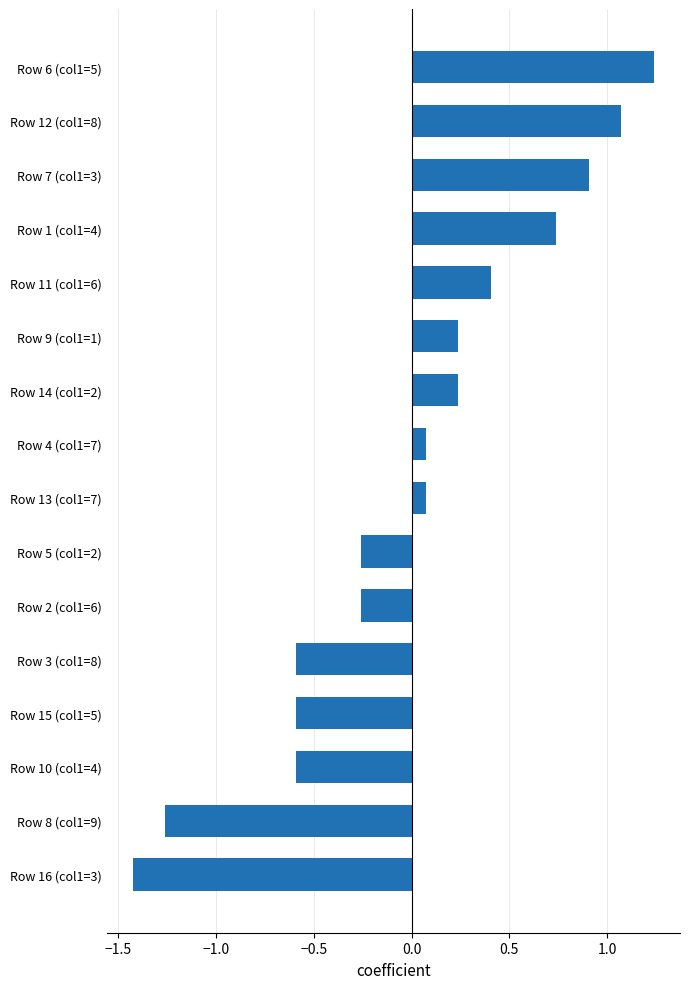

What is the minimum value shown in the chart?

-1.4